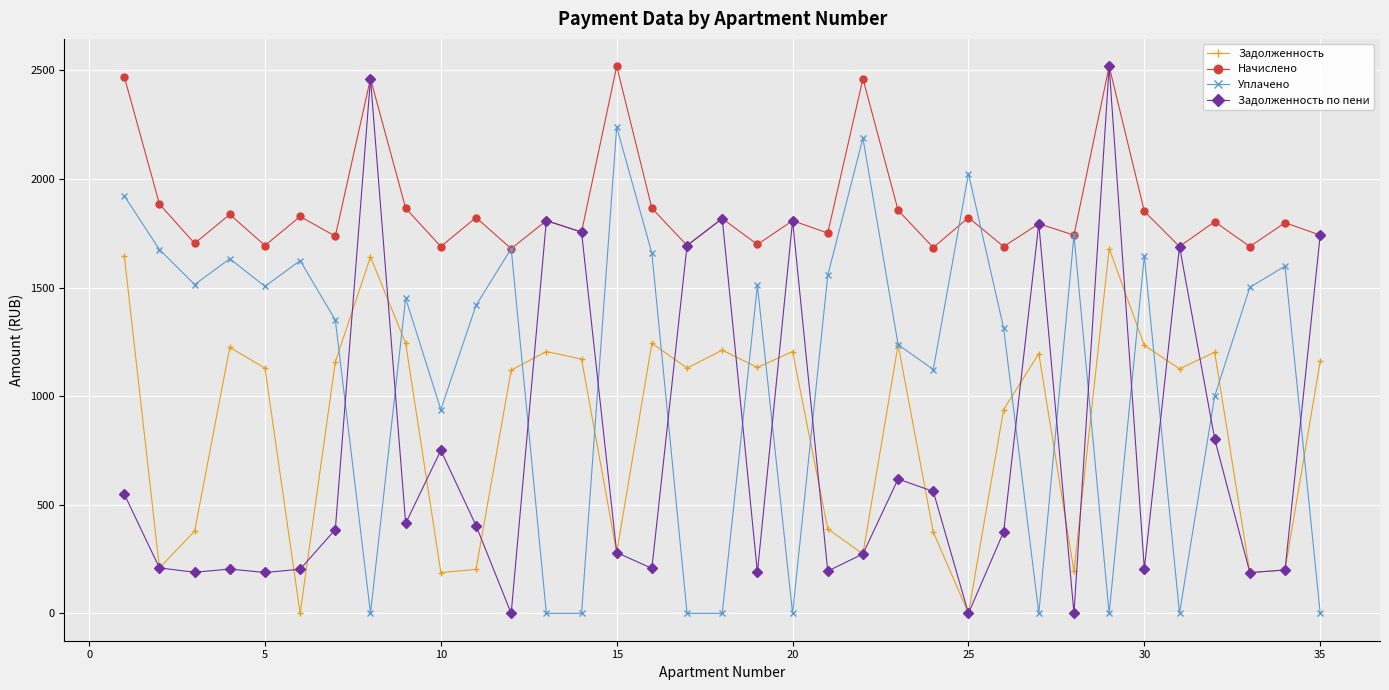

True or false: Начислено has more than 1 points higher than both neighbors.

True